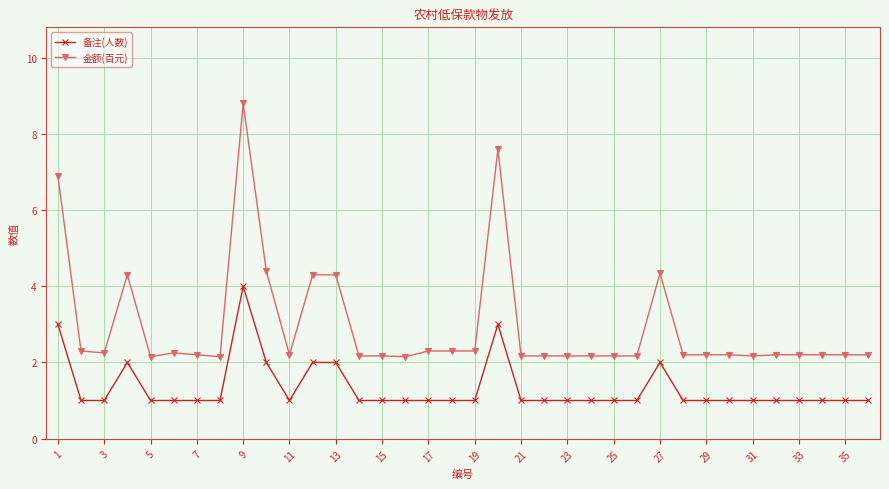

Rank the series by their maximum value, from lowest to highest.

备注(人数), 金额(百元)